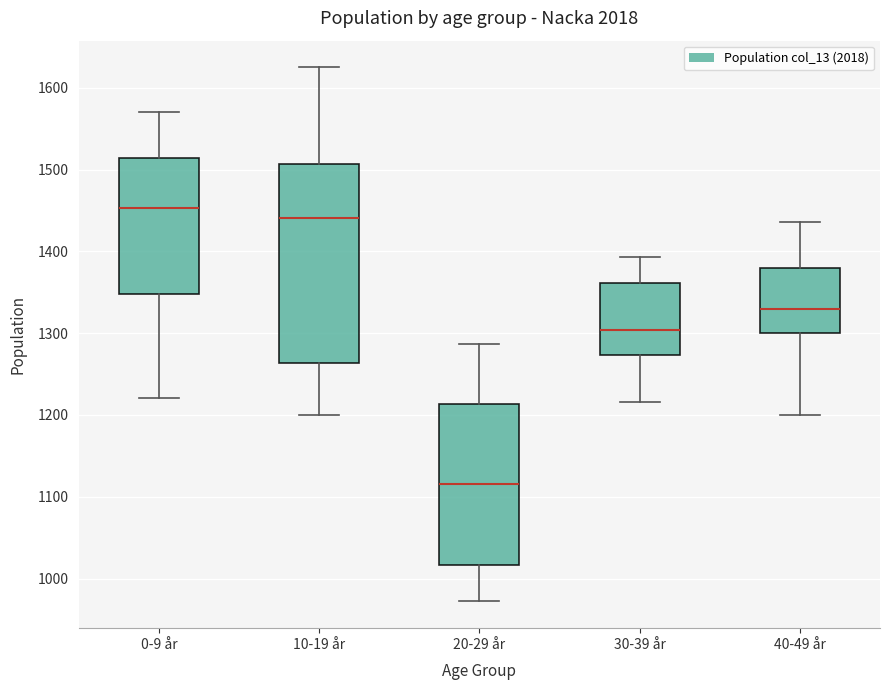

Which box is the tallest, from its lower edge to its upper edge?

10-19 år